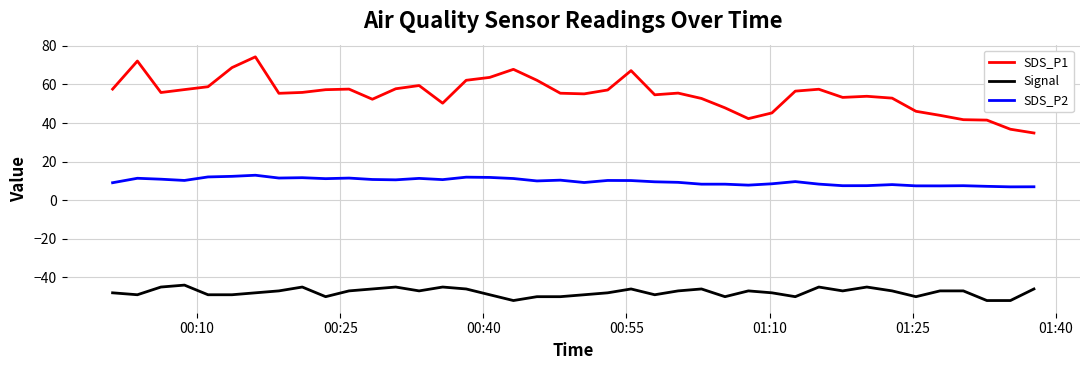

Which series has the largest total across all categories?

SDS_P1